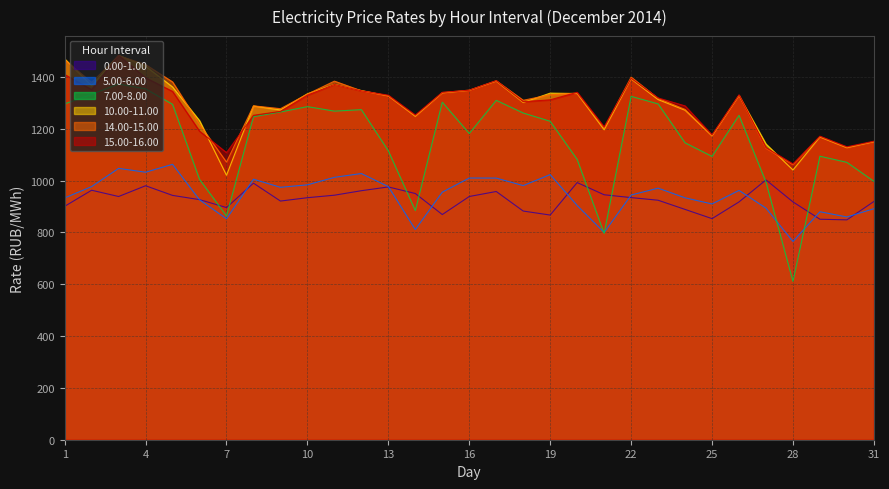

Does the chart display data point markers on the line(s)?

No